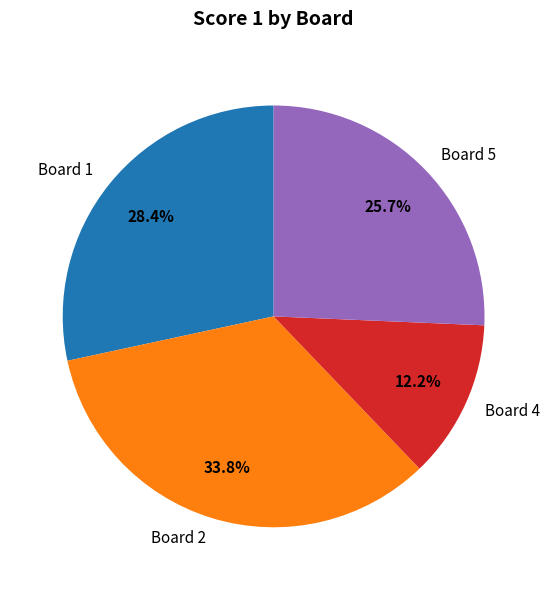

How many slices are in this pie chart?

4